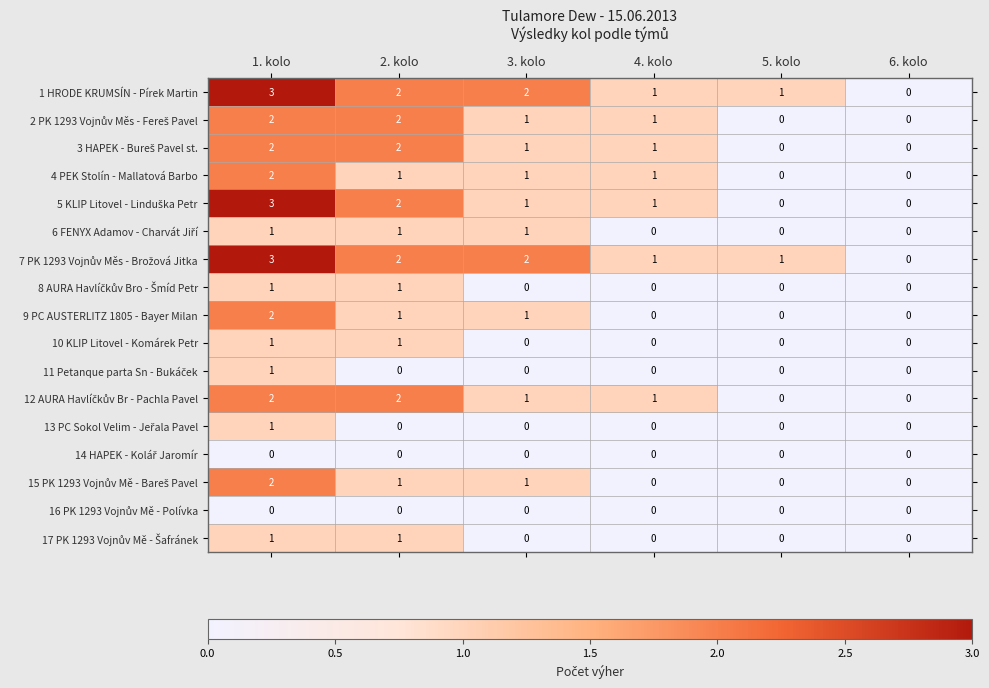

At which category is the sum across all series the highest?

1. kolo